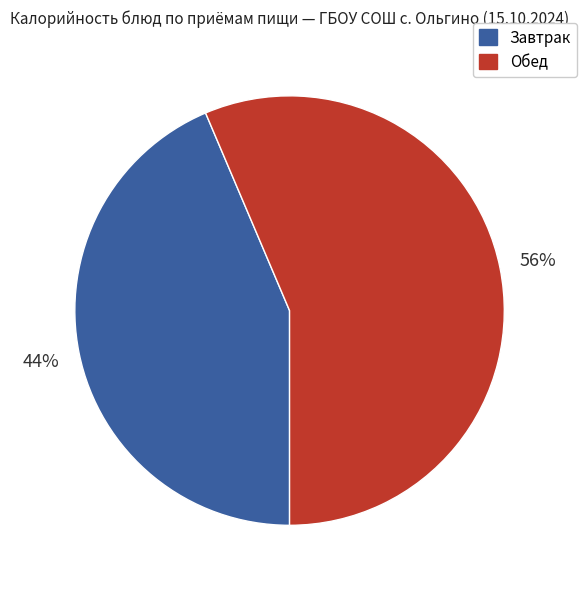

Is there any slice that represents more than half of the pie?

Yes